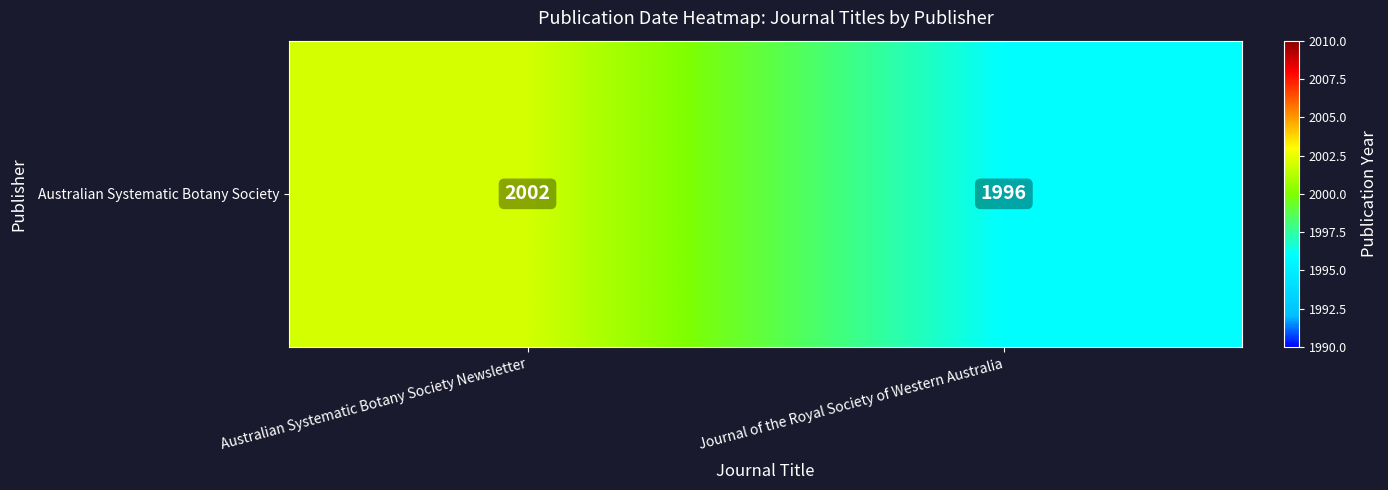

What is the difference between the maximum and minimum values?

6